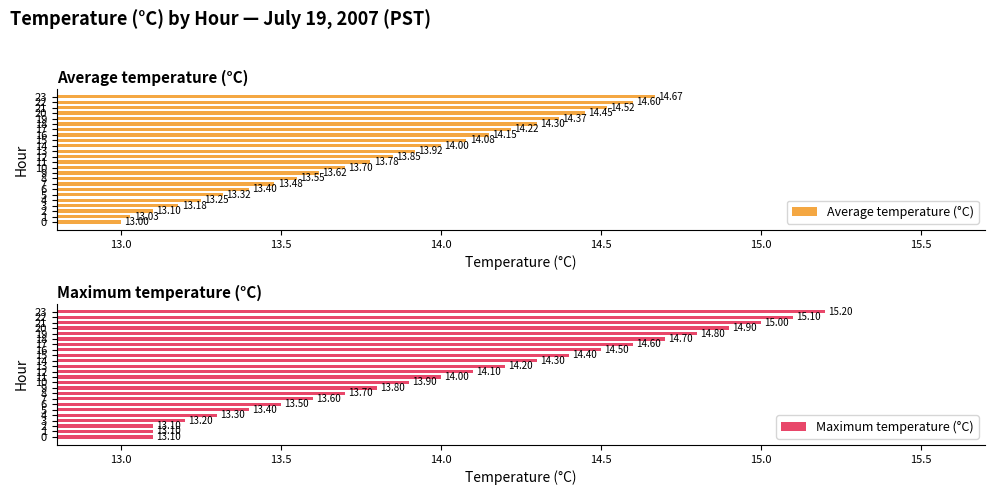

What are all the series names shown in the legend?

Average temperature (°C), Maximum temperature (°C)